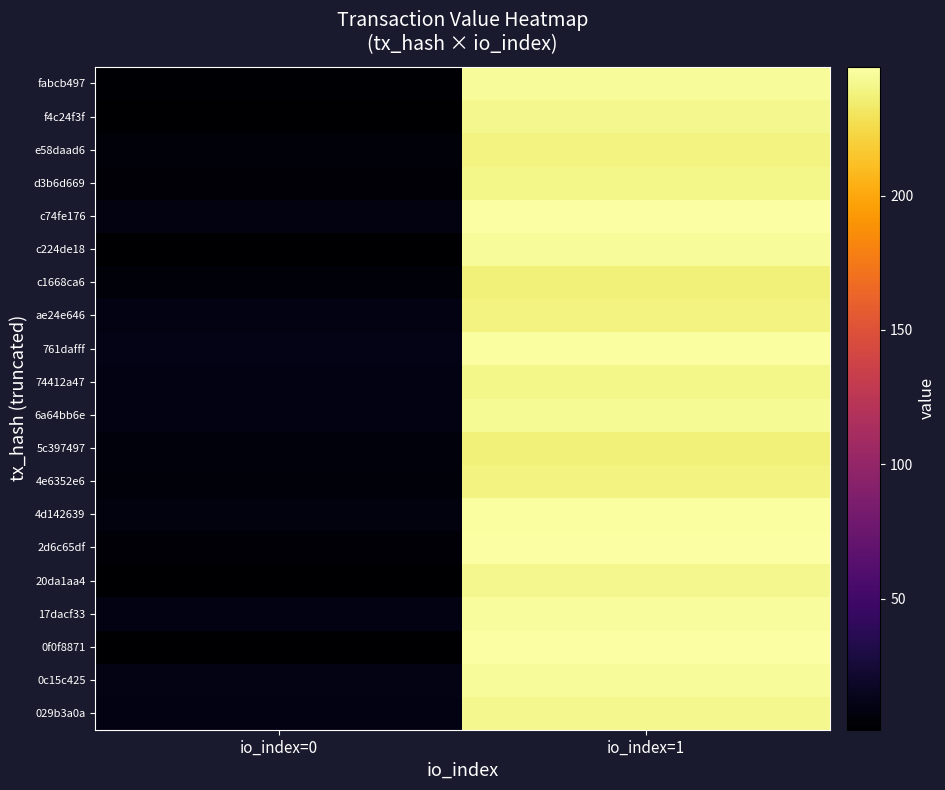

How many categories are shown in the chart?

2